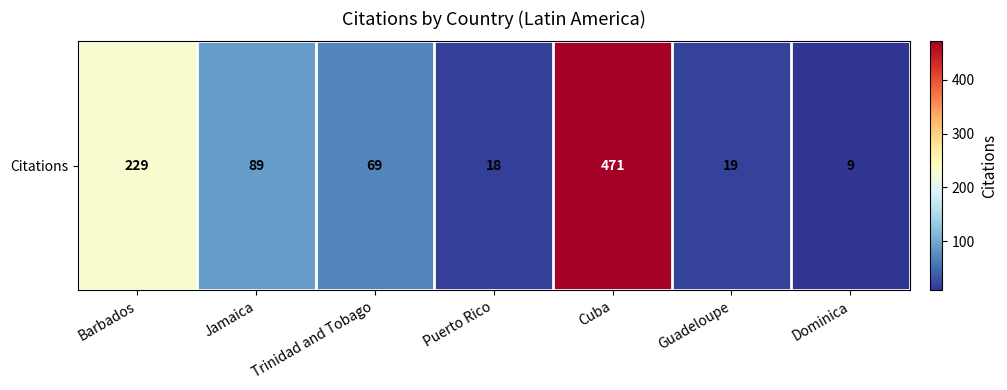

Reading right to left, what are all the values shown in this chart?

9	19	471	18	69	89	229